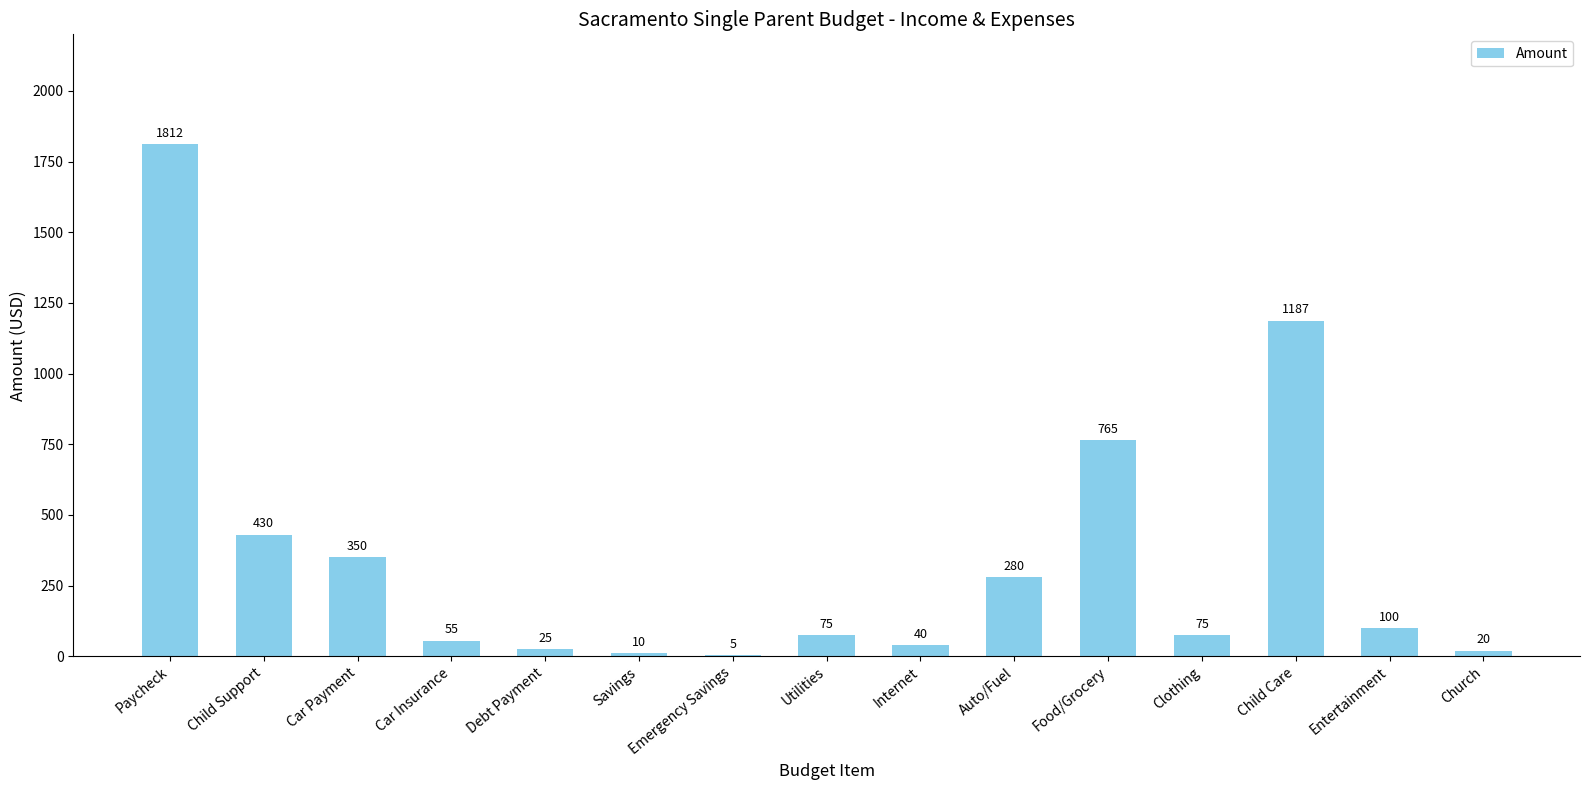

At which label is the value closest to 908?

Food/Grocery